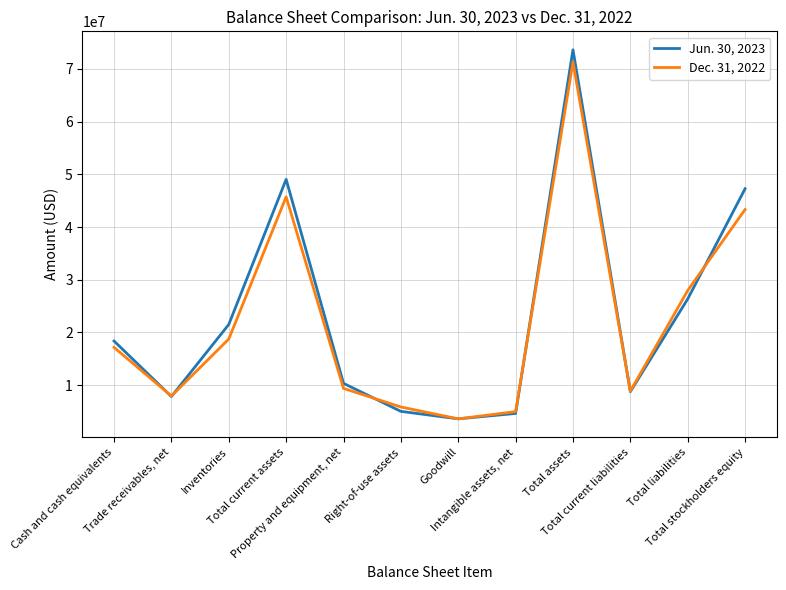

List the series in order of their peak value, highest first.

Jun. 30, 2023, Dec. 31, 2022